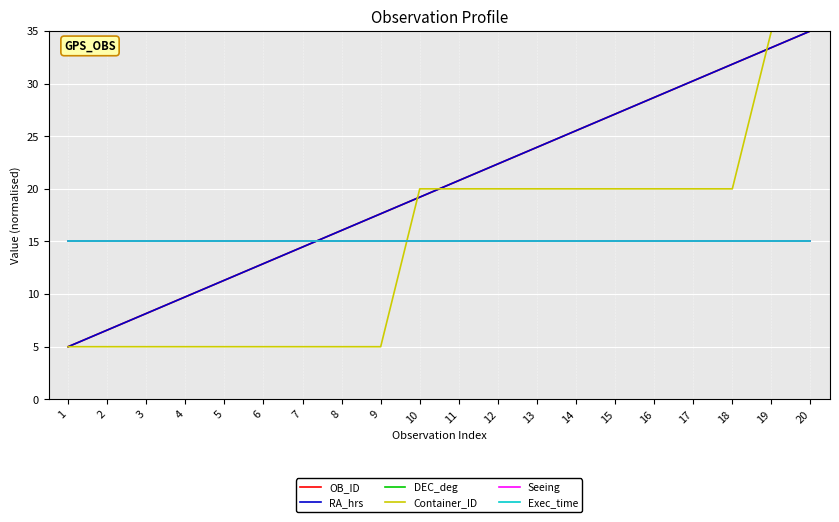

Between 3 and 12, which series saw the biggest shift?

Container_ID